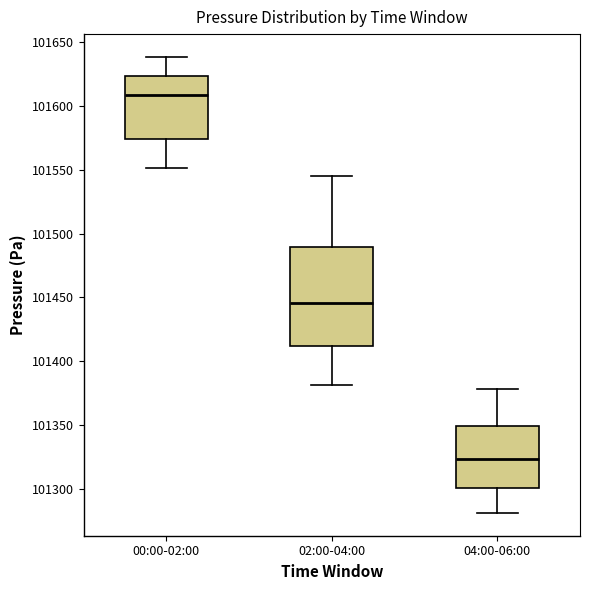

Reading left to right, read every box against the y-axis: the position of its median line, the range the box covers, and the ends of its whiskers. The values are not printed on the chart, so give them approximately, as read against the axis.

00:00-02:00: median 101610, box 101575 to 101625, whiskers 101550 to 101640
02:00-04:00: median 101445, box 101410 to 101490, whiskers 101380 to 101545
04:00-06:00: median 101325, box 101300 to 101350, whiskers 101280 to 101380